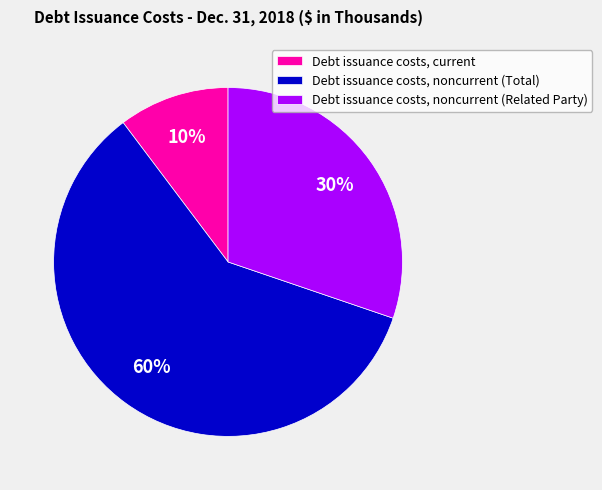

True or false: Debt issuance costs, noncurrent (Related Party) accounts for 30% of the total.

True